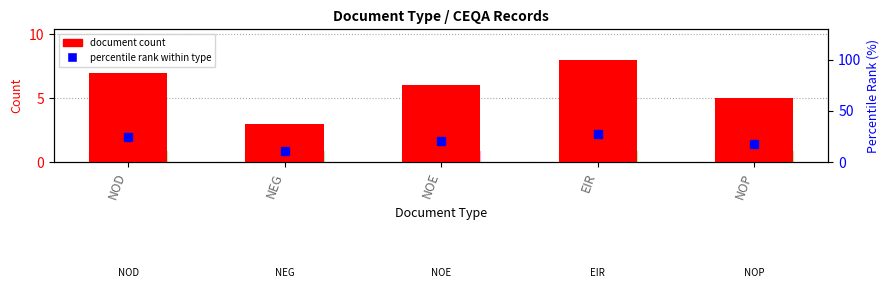

Which category has the highest value across all series?

EIR